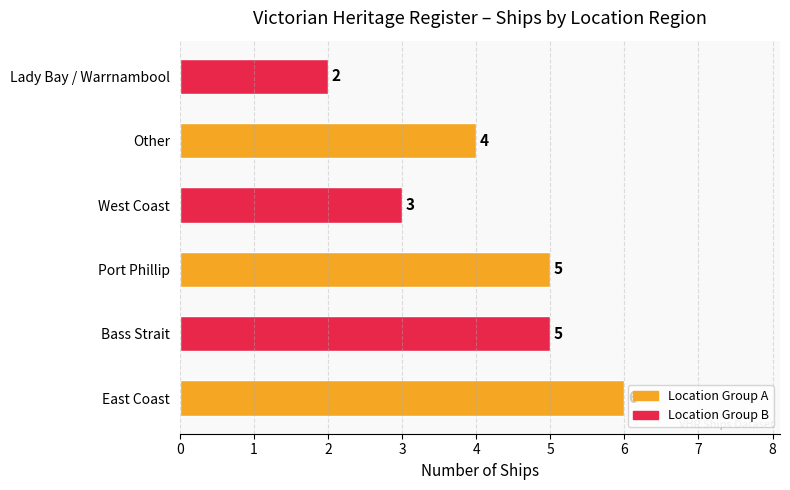

What is the greatest value displayed?

6